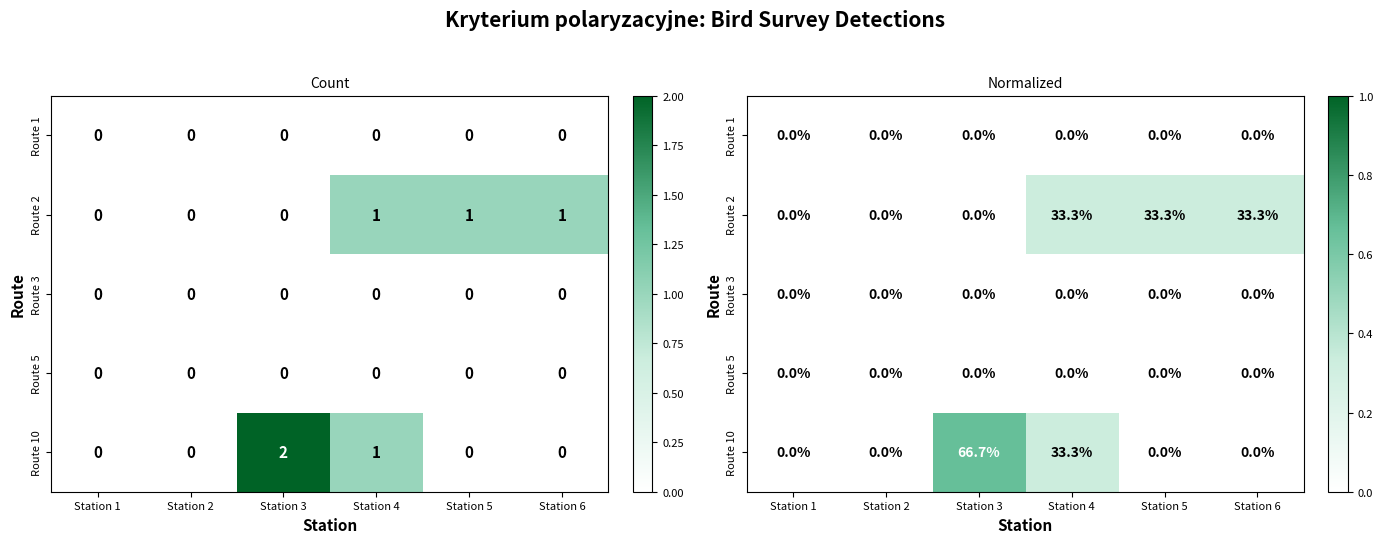

Read the Route 2 value at Station 6.

0.3